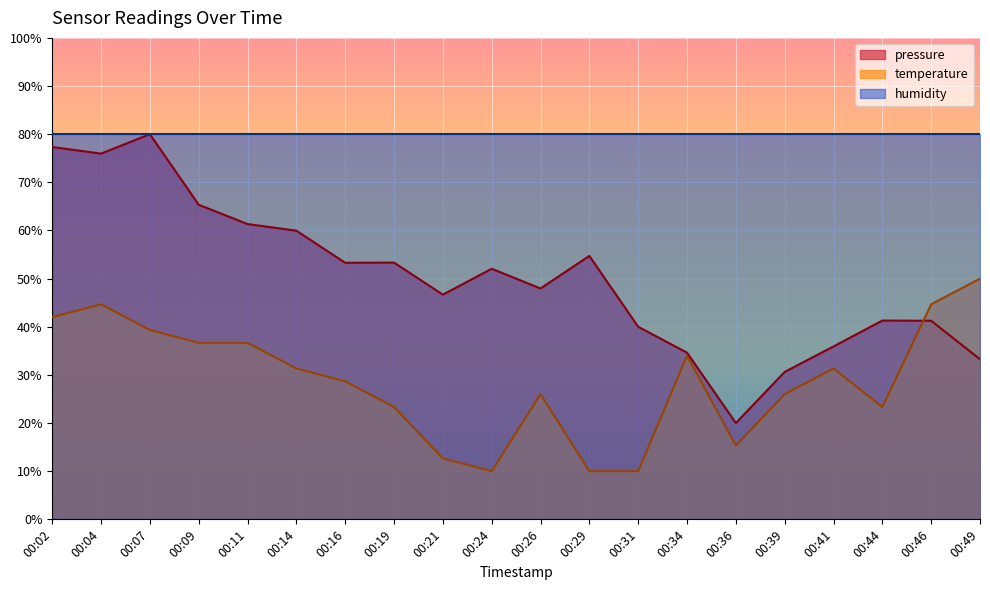

List the labels in order of temperature value, largest first.

00:49, 00:04, 00:46, 00:02, 00:07, 00:09, 00:11, 00:34, 00:14, 00:41, 00:16, 00:26, 00:39, 00:19, 00:44, 00:36, 00:21, 00:24, 00:29, 00:31